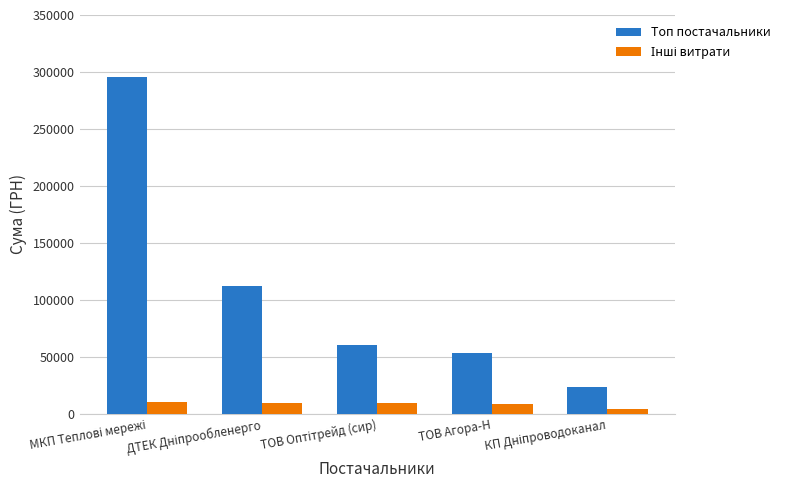

What is the total value across all series at ТОВ Агора-Н?

61389.3